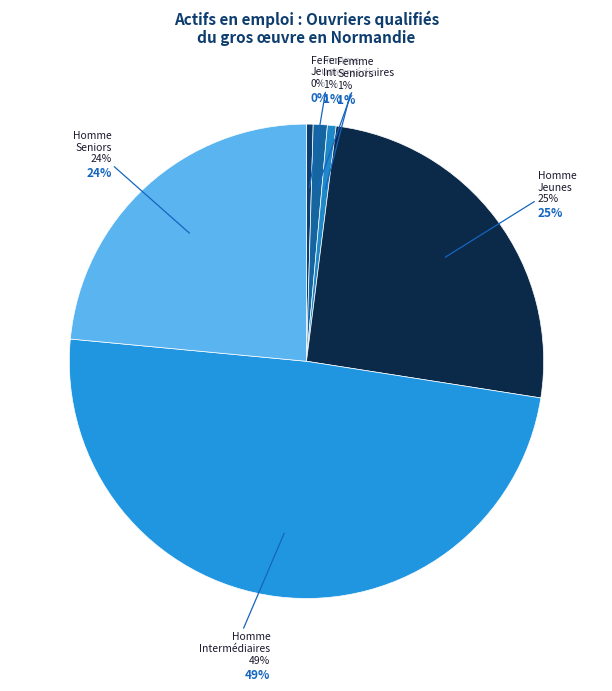

Rank the categories by value from lowest to highest.

Femme
Jeunes, Femme
Seniors, Femme
Intermédiaires, Homme
Seniors, Homme
Jeunes, Homme
Intermédiaires